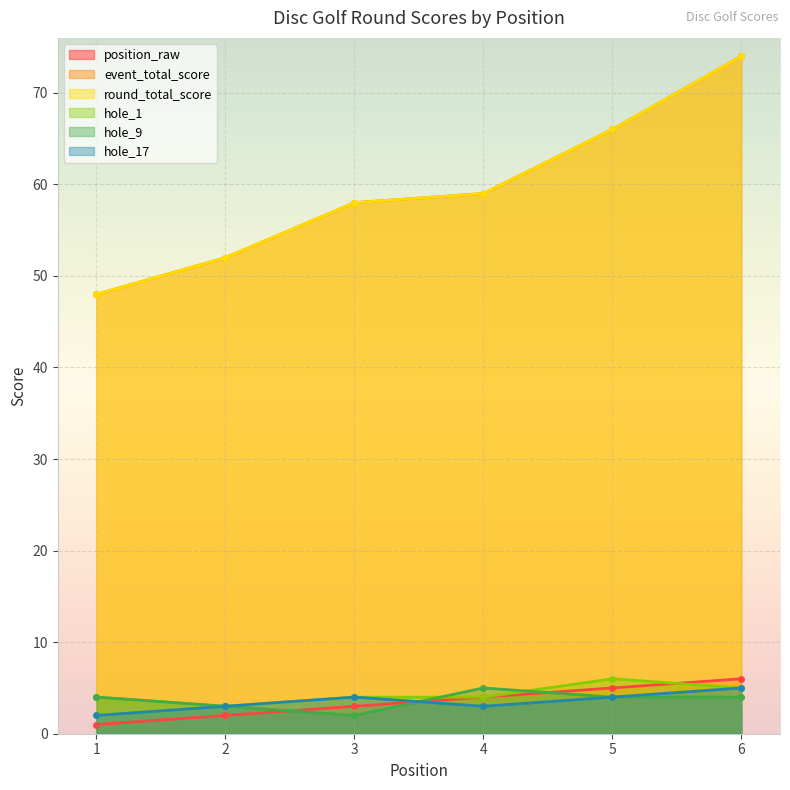

List the series in order of their peak value, lowest first.

hole_9, hole_17, position_raw, hole_1, event_total_score, round_total_score